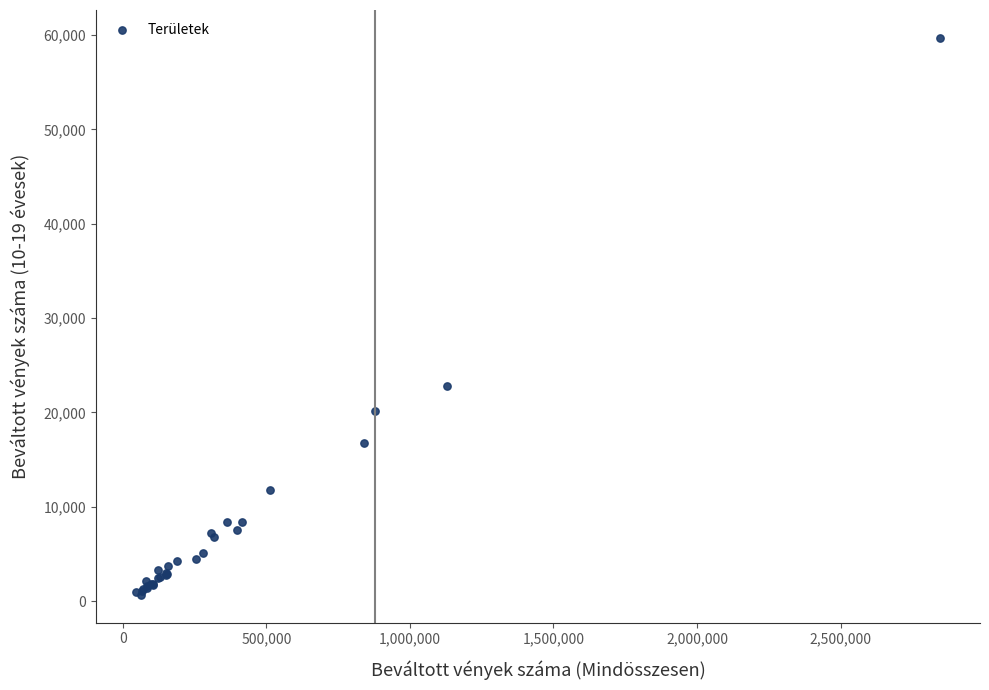

What Y value in the scatter plot is closest to 30183?

22784.0